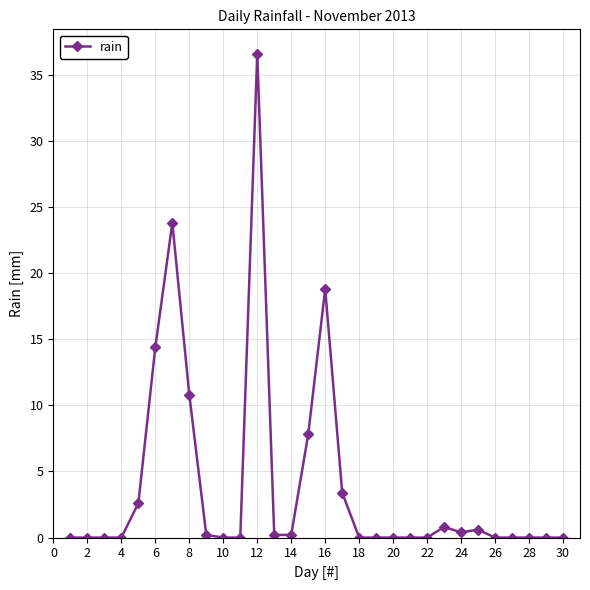

What is the maximum value shown in the chart?

36.6